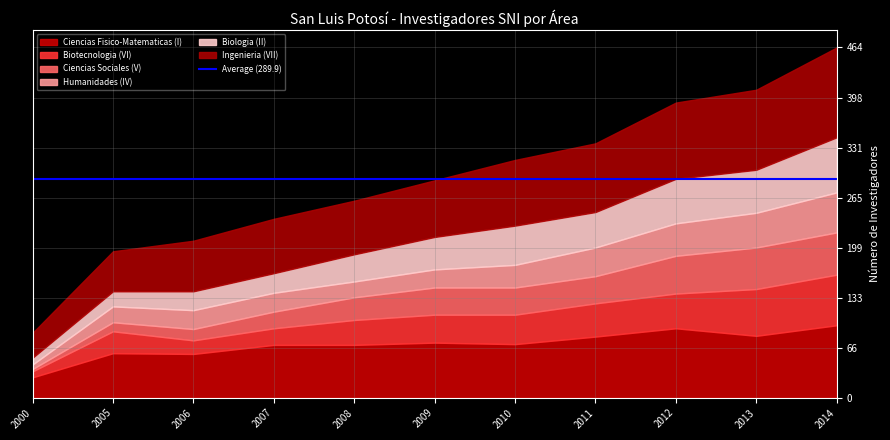

True or false: Ciencias Fisico-Matematicas (I) has a value of 129 at 2009.

False